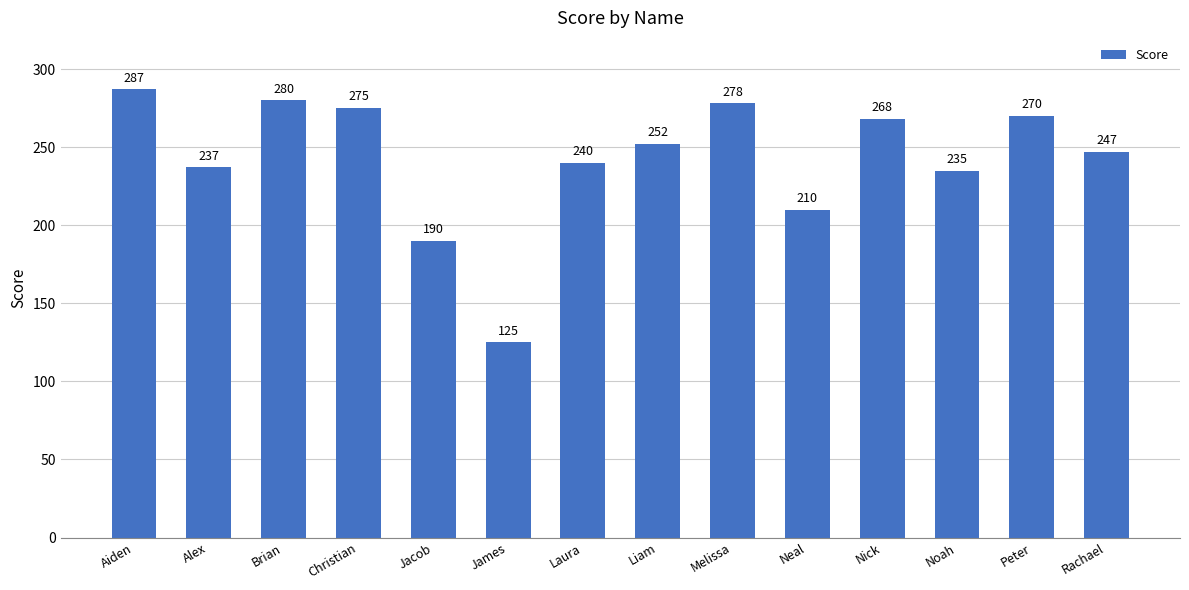

At which label does the data first exceed 252?

Aiden